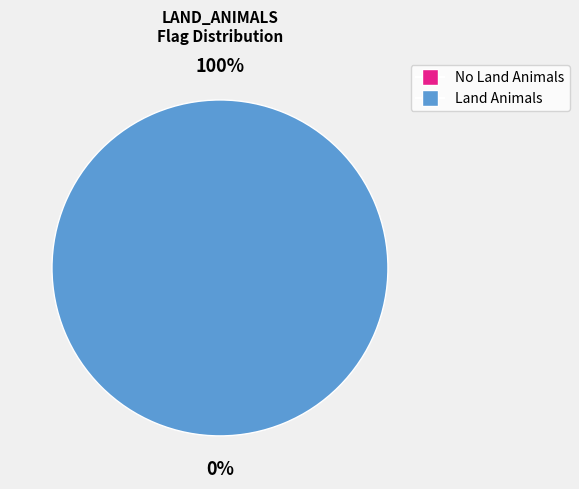

How many segments does this pie chart have?

2